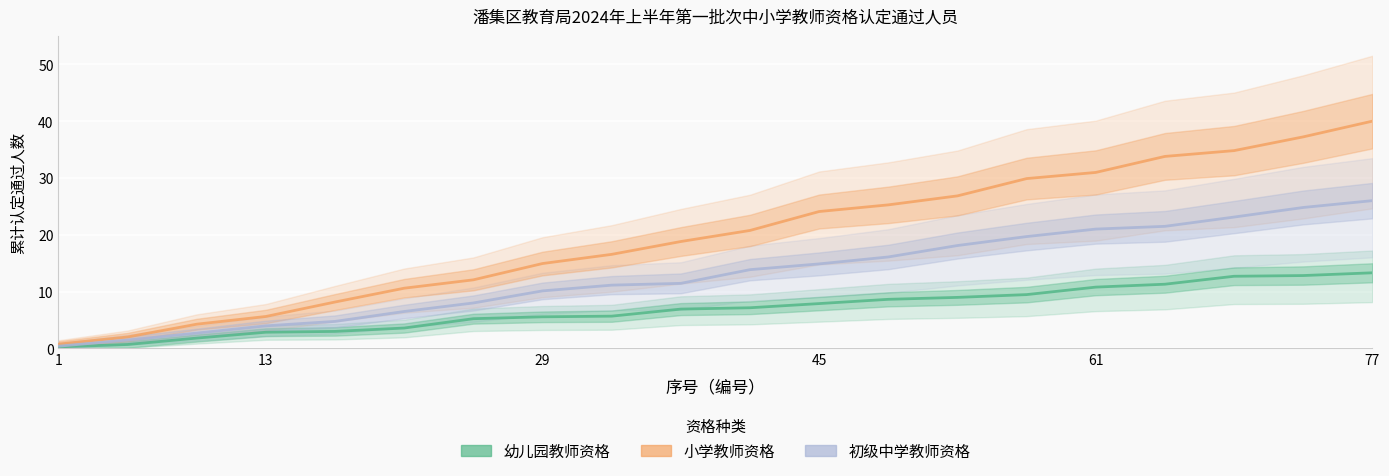

Count the number of categories in the chart.

20